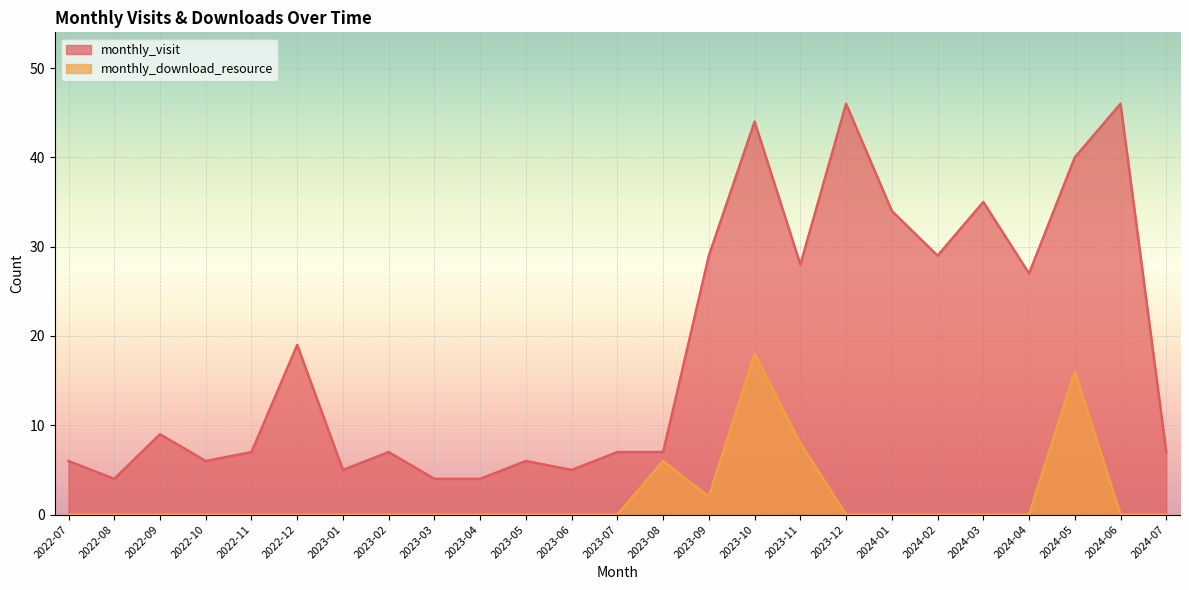

What is the label of the 4th point from the left?

2022-10